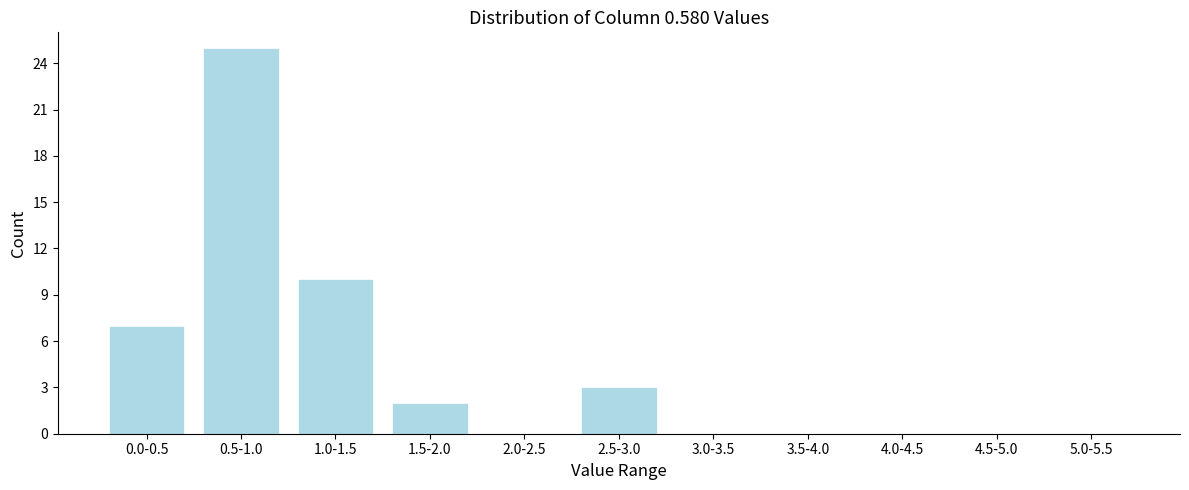

Reading left to right, transcribe all the data shown in this chart.

0.0-0.5=7	0.5-1.0=25	1.0-1.5=10	1.5-2.0=2	2.0-2.5=0	2.5-3.0=3	3.0-3.5=0	3.5-4.0=0	4.0-4.5=0	4.5-5.0=0	5.0-5.5=0